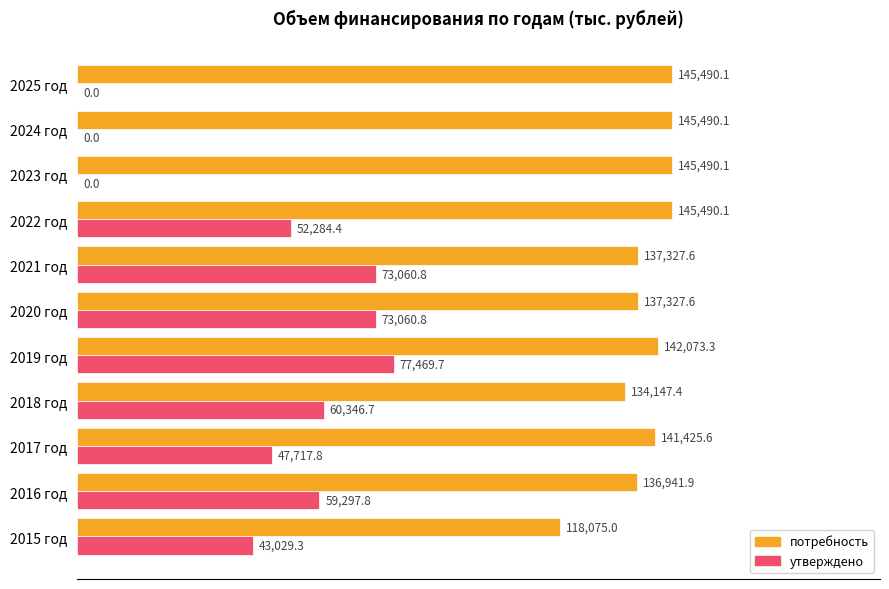

Which series has the largest total across all categories?

потребность